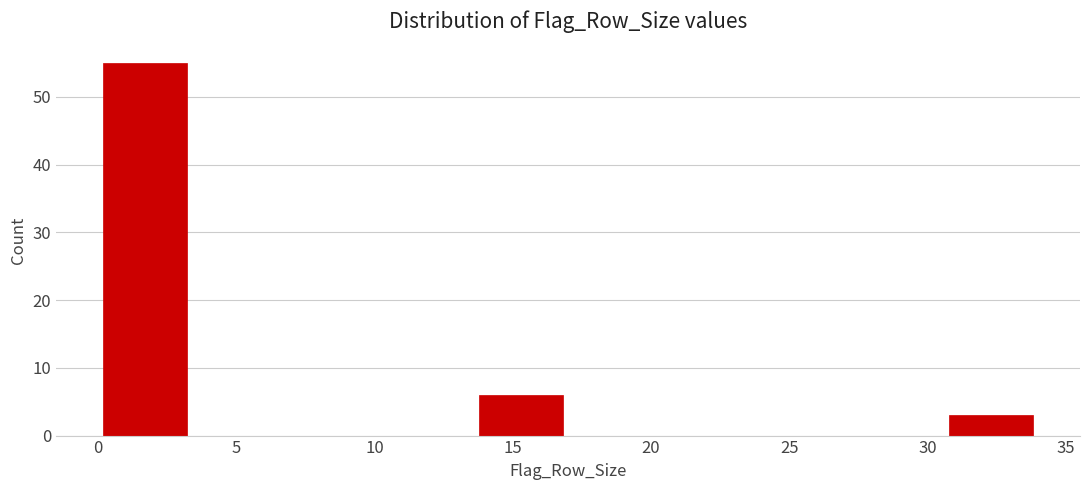

How tall is the bar that spans 13.6 to 17.0 on the x-axis? Neither the bar edges nor the heights are printed on the chart, so give them approximately, as read against the axes.

6